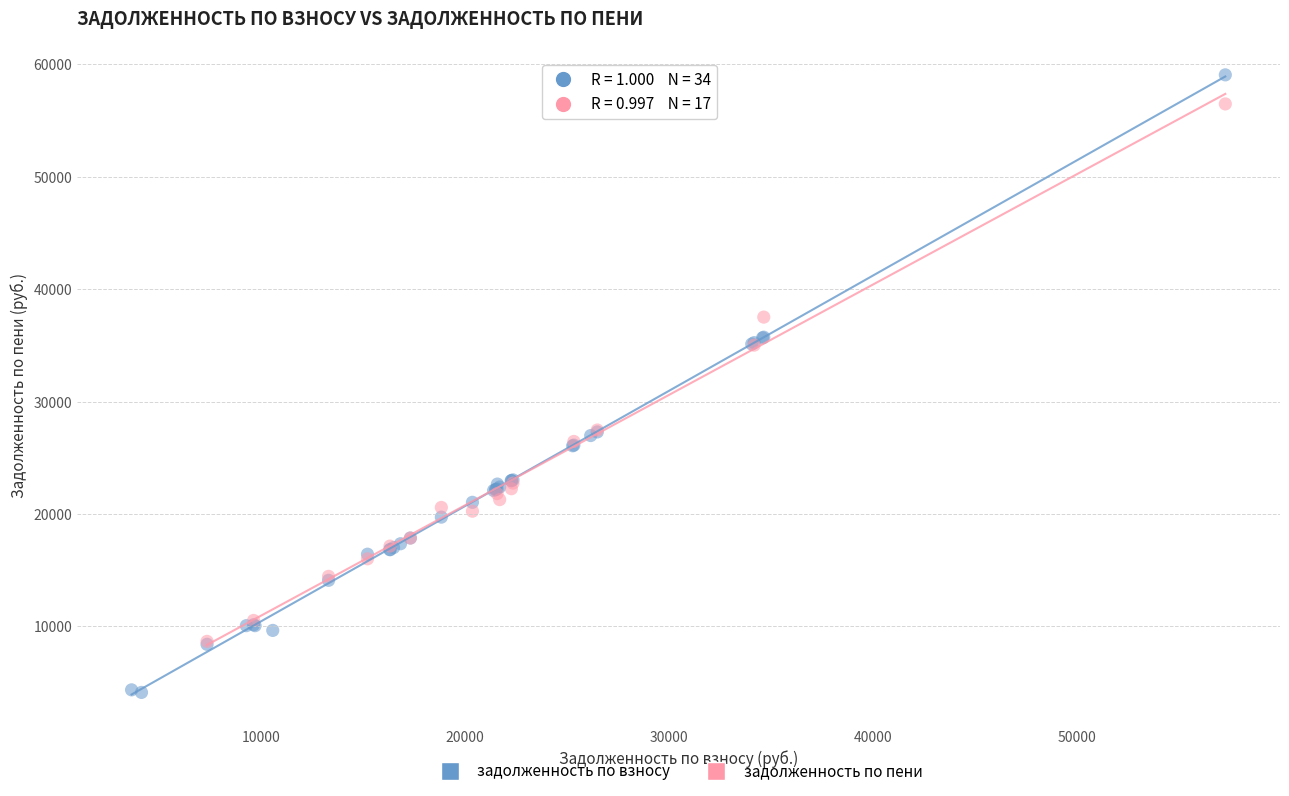

Which series contains the lowest Y value?

задолженность по взносу